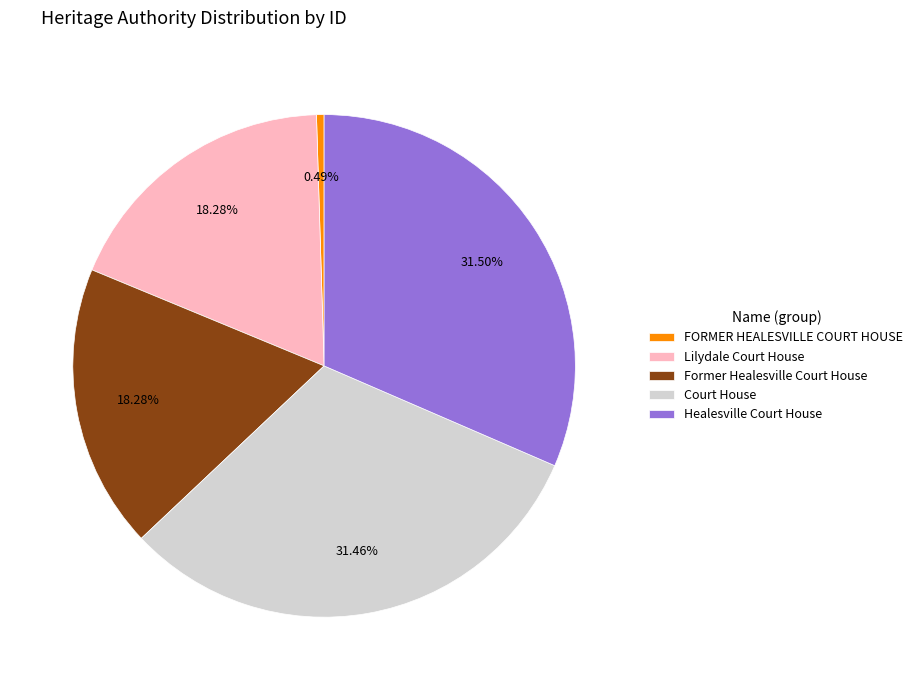

Which has a higher value, FORMER HEALESVILLE COURT HOUSE or Former Healesville Court House?

Former Healesville Court House